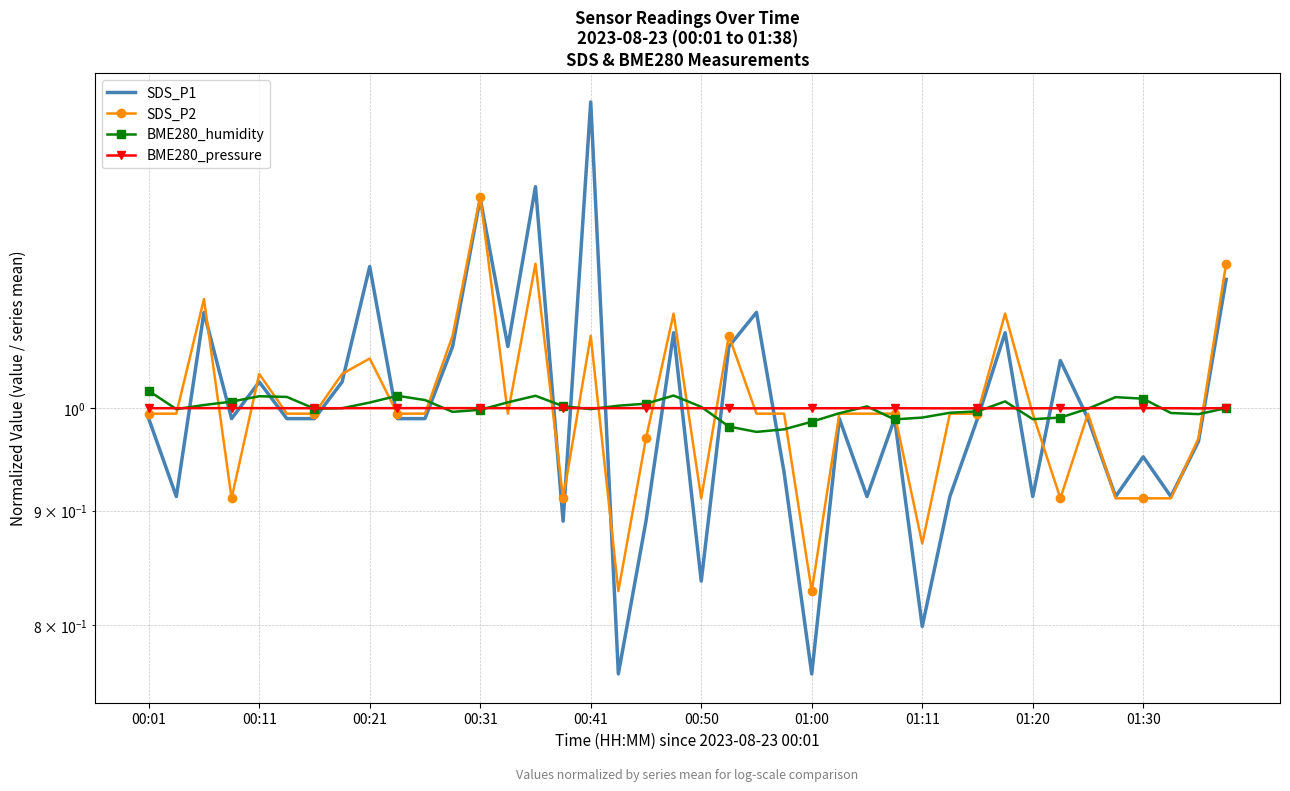

What is the value of the BME280_pressure point at the 39th from the left?

1.0